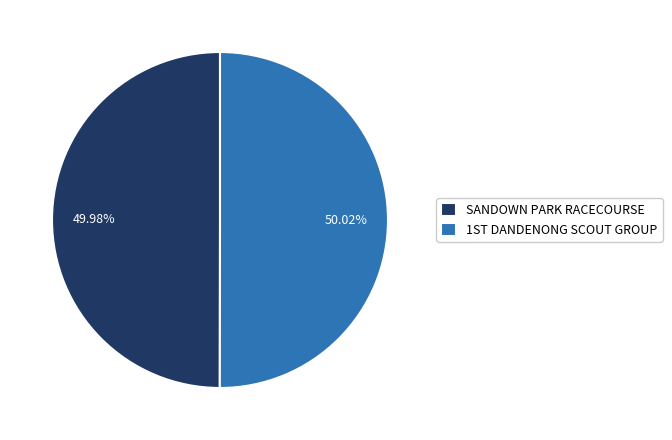

Count the number of slices in the pie.

2